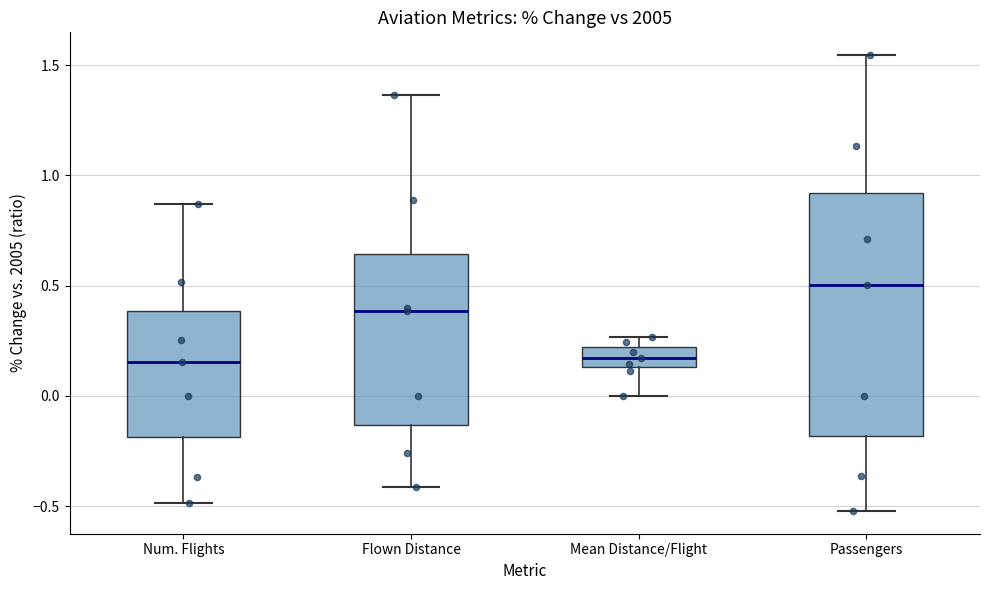

Reading left to right, read every box against the y-axis: the position of its median line, the range the box covers, and the ends of its whiskers. The values are not printed on the chart, so give them approximately, as read against the axis.

Num. Flights: median 0.15, box -0.20 to 0.40, whiskers -0.50 to 0.85
Flown Distance: median 0.40, box -0.15 to 0.65, whiskers -0.40 to 1.35
Mean Distance/Flight: median 0.15 (inside the box), box 0.15 to 0.20, whiskers 0.00 to 0.25
Passengers: median 0.50, box -0.20 to 0.90, whiskers -0.50 to 1.55